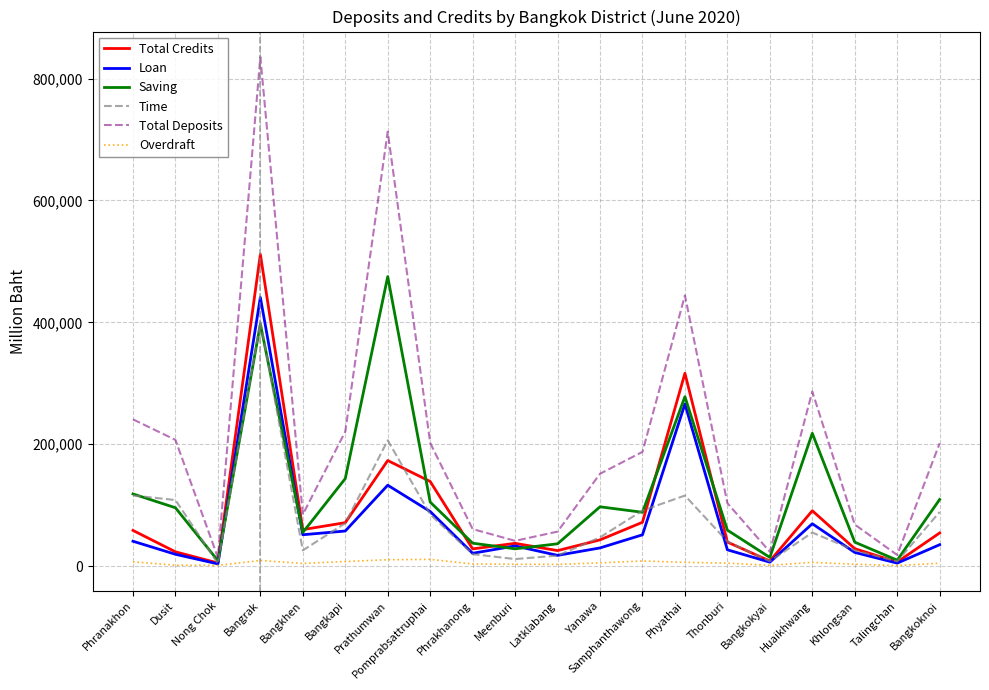

True or false: Loan has a value of 29991 at Yanawa.

True